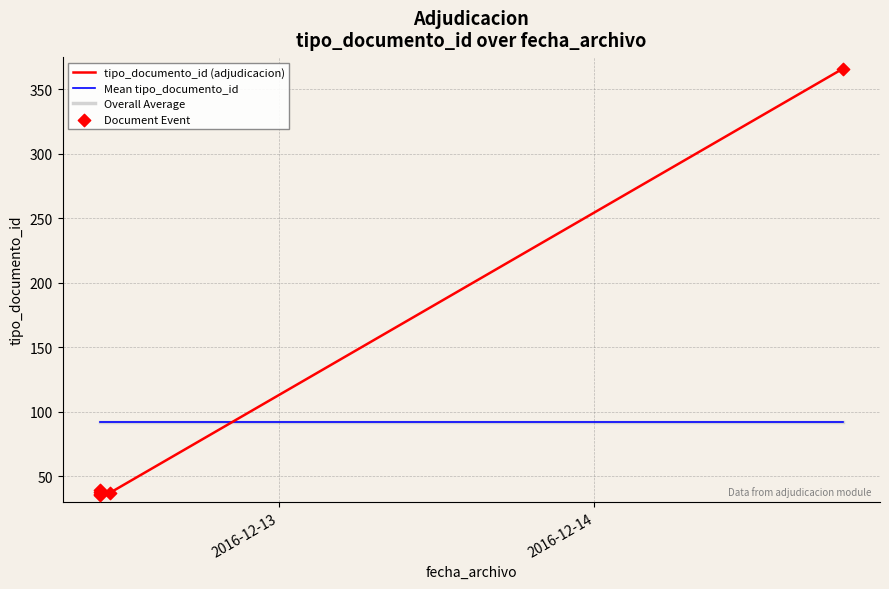

At how many categories does at least one series exceed 226?

1